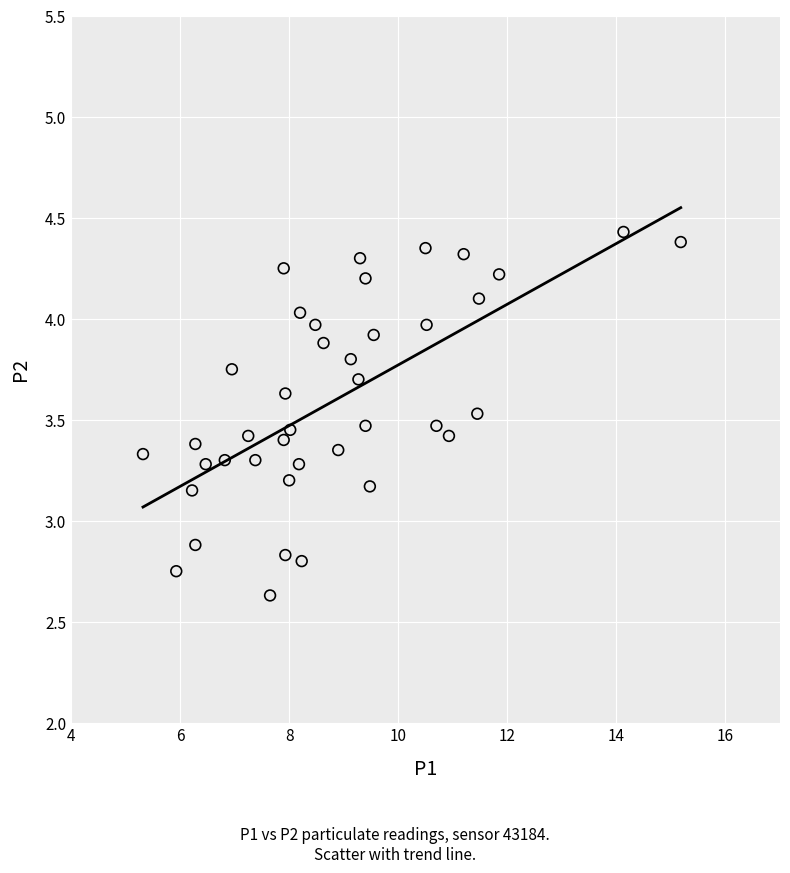

What is the range of Y values (max minus min)?

1.8